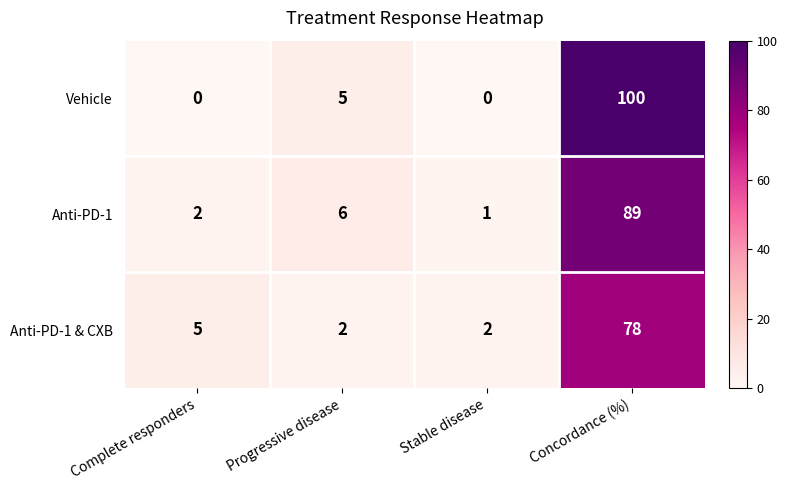

At how many categories does at least one series exceed 25?

1